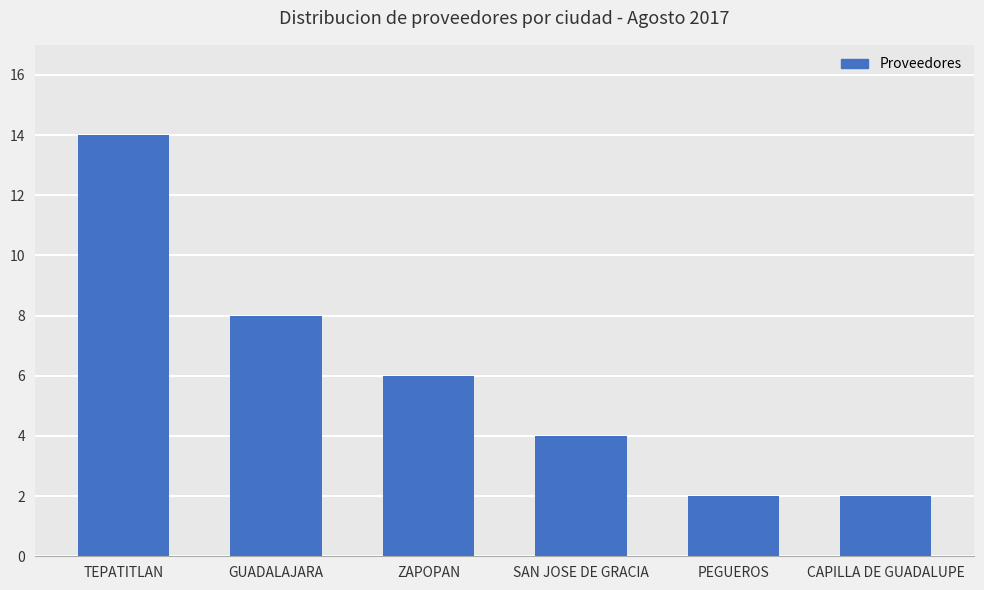

At which category does the chart reach its peak across all series?

TEPATITLAN